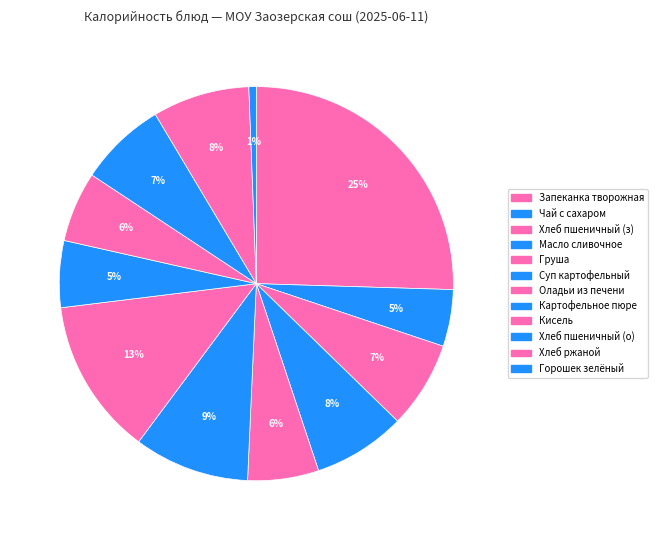

Does any single category account for the majority?

No